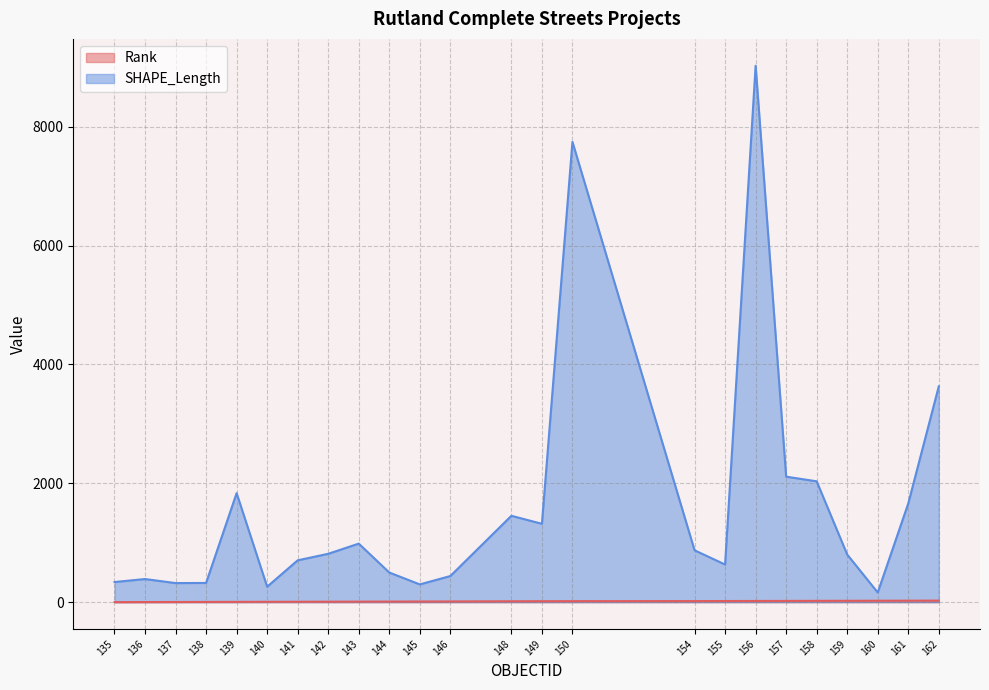

What is the value of the SHAPE_Length point at the 23rd from the left?

1661.4